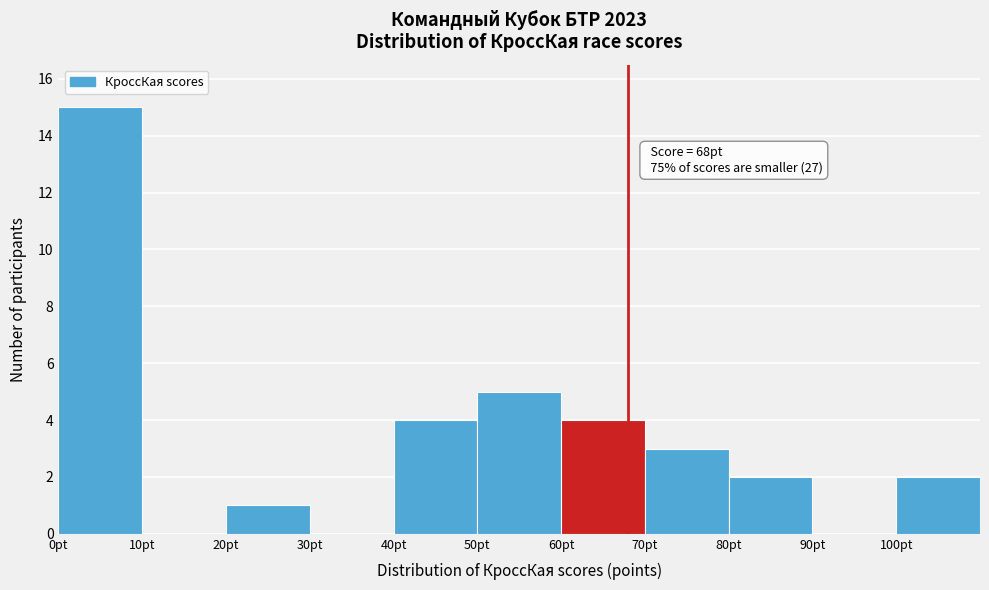

Over which range of the x-axis is the bar tallest?

0 to 10